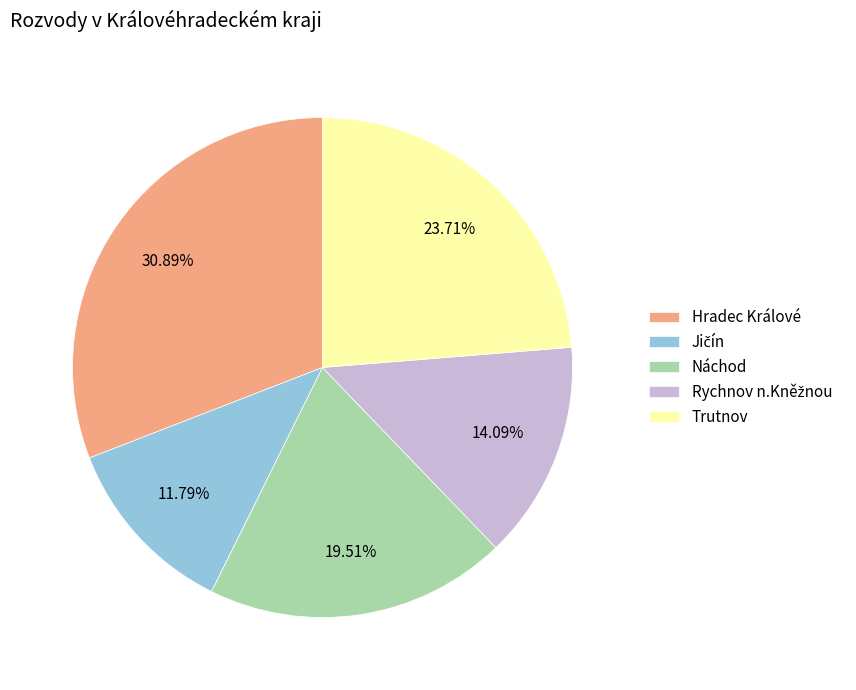

Does any single category account for the majority?

No